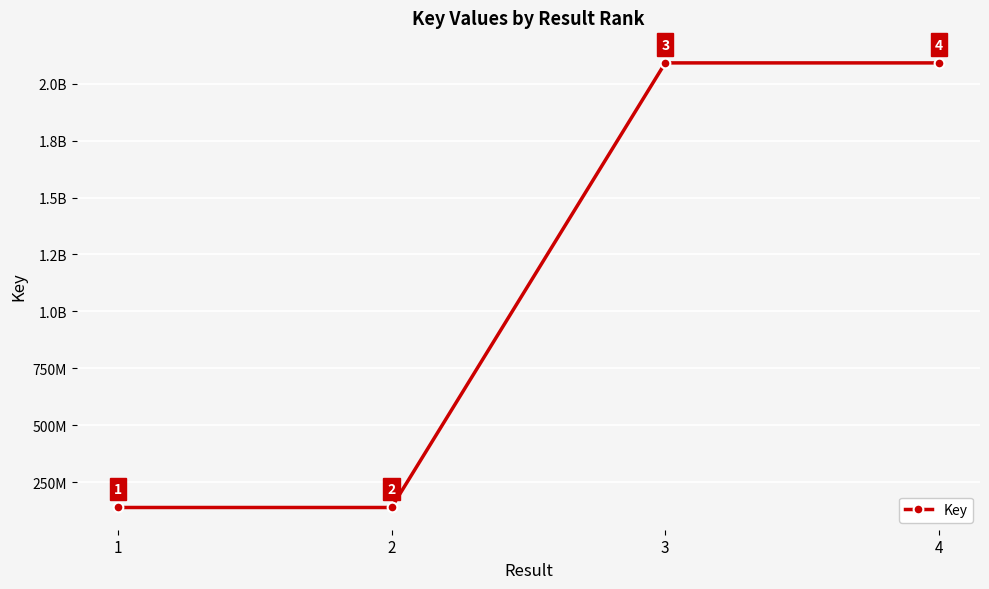

Does the chart have visible grid lines?

Yes